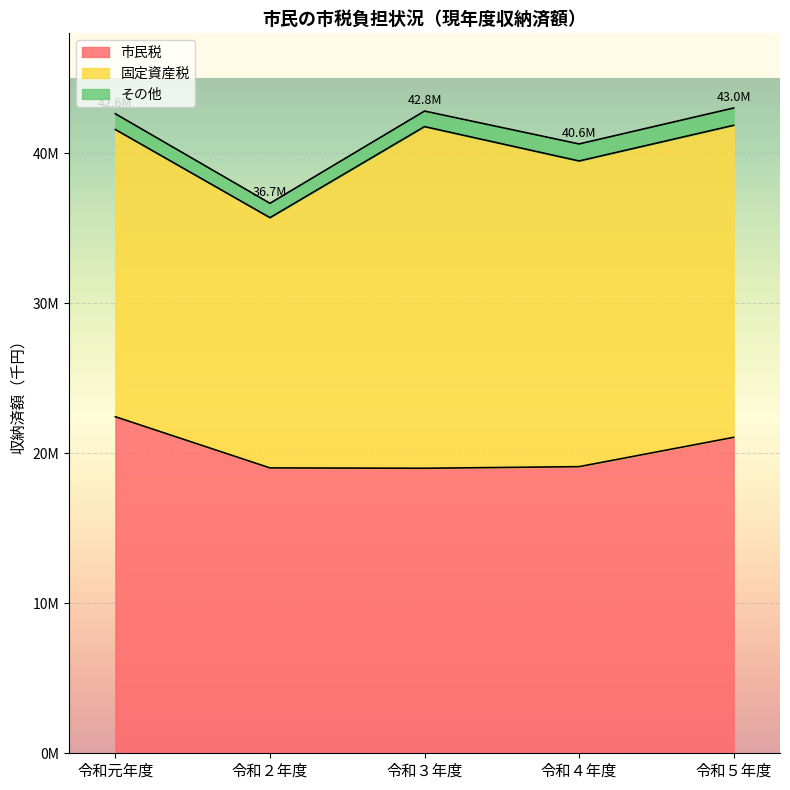

Which has a higher value, 令和４年度 or 令和５年度?

令和５年度